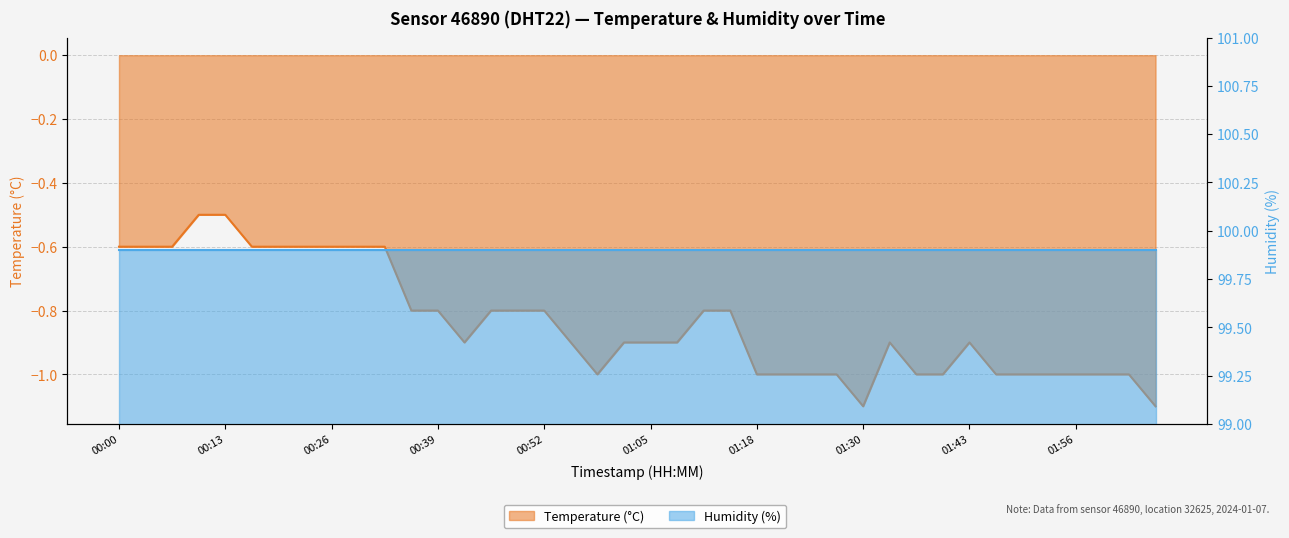

Reading left to right, extract all data points from this chart.

00:00=-0.6	00:03=-0.6	00:06=-0.6	00:10=-0.5	00:13=-0.5	00:16=-0.6	00:19=-0.6	00:23=-0.6	00:26=-0.6	00:29=-0.6	00:32=-0.6	00:36=-0.8	00:39=-0.8	00:42=-0.9	00:45=-0.8	00:48=-0.8	00:52=-0.8	00:55=-0.9	00:58=-1.0	01:01=-0.9	01:05=-0.9	01:08=-0.9	01:11=-0.8	01:14=-0.8	01:18=-1.0	01:21=-1.0	01:24=-1.0	01:27=-1.0	01:30=-1.1	01:34=-0.9	01:37=-1.0	01:40=-1.0	01:43=-0.9	01:47=-1.0	01:50=-1.0	01:53=-1.0	01:56=-1.0	02:00=-1.0	02:03=-1.0	02:06=-1.1